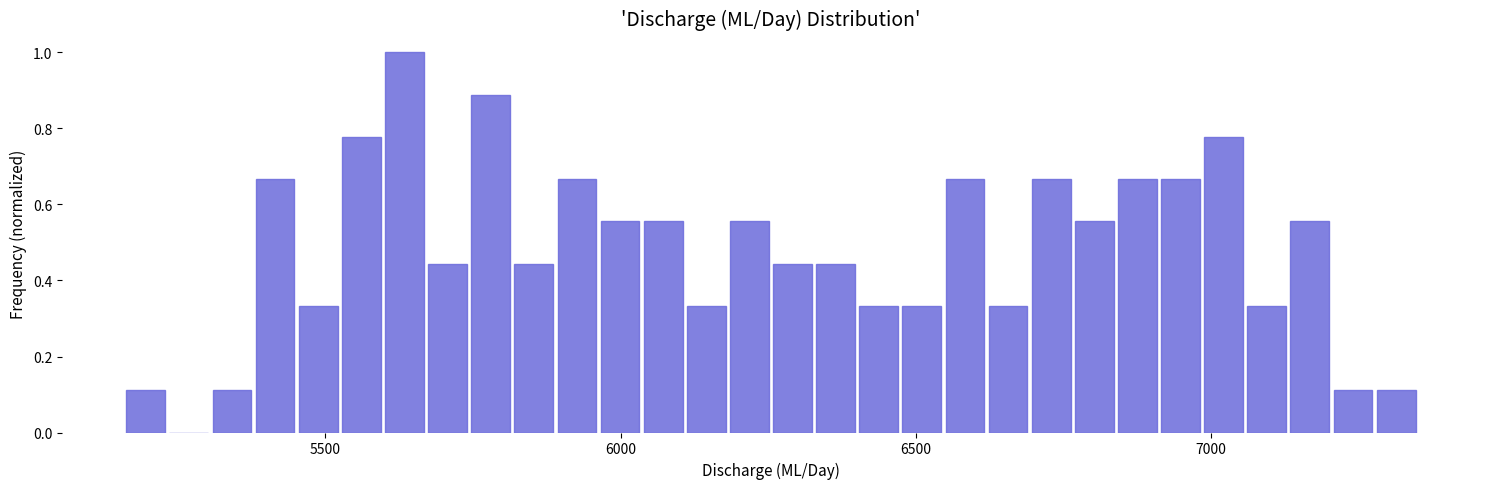

Read against the x-axis, roughly where is the centre of the tallest bar?

5650